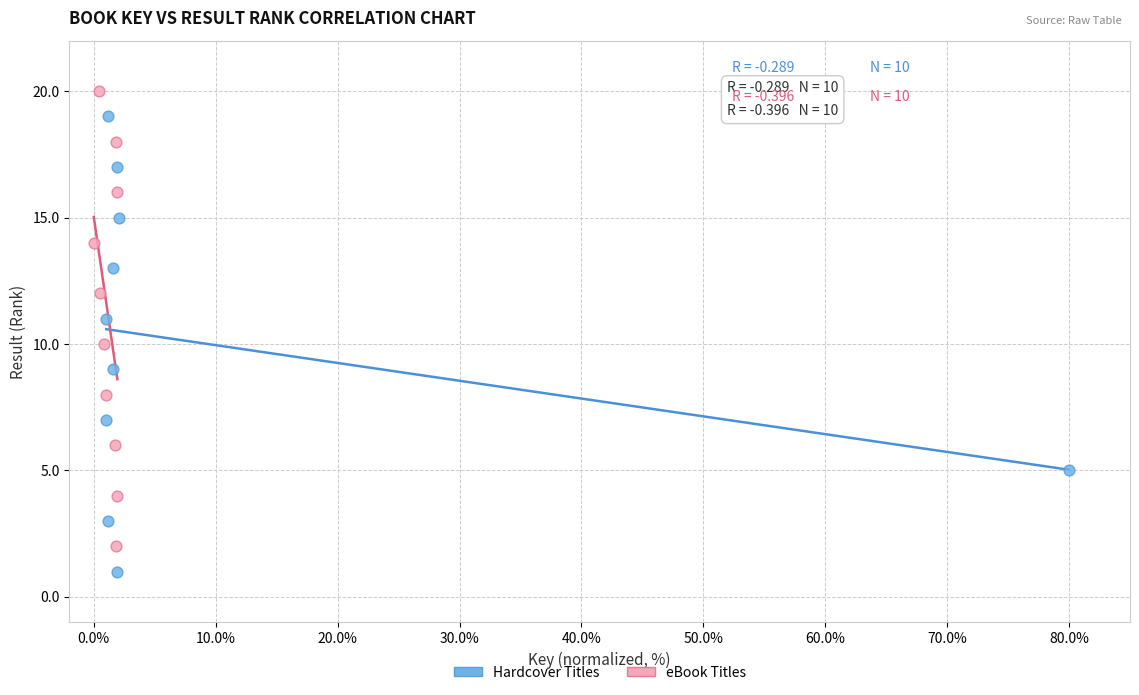

Which series reaches the maximum Y coordinate?

eBook Titles